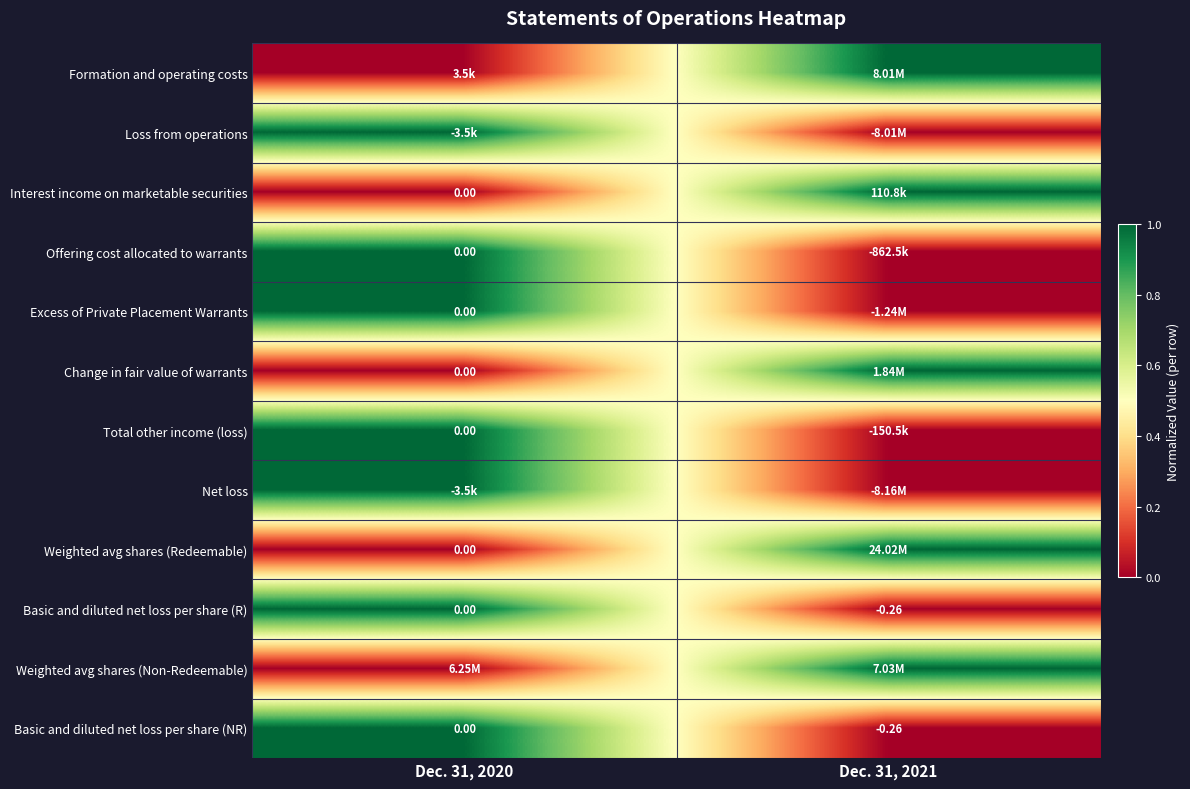

Between Dec. 31, 2021 and Dec. 31, 2020, which is larger?

Dec. 31, 2021